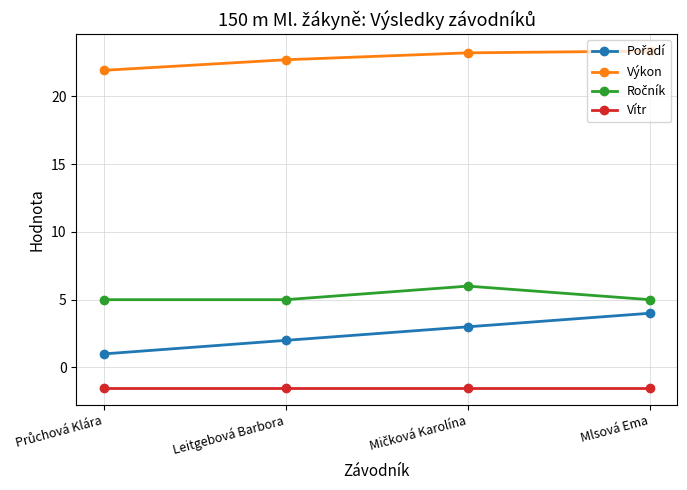

Count the number of data series in this chart.

4